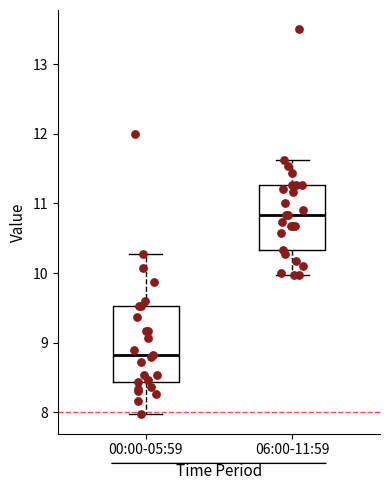

Where does the lower whisker of the box for 00:00-05:59 end on the y-axis? The values are not printed on the chart, so give them approximately, as read against the axis.

8.0